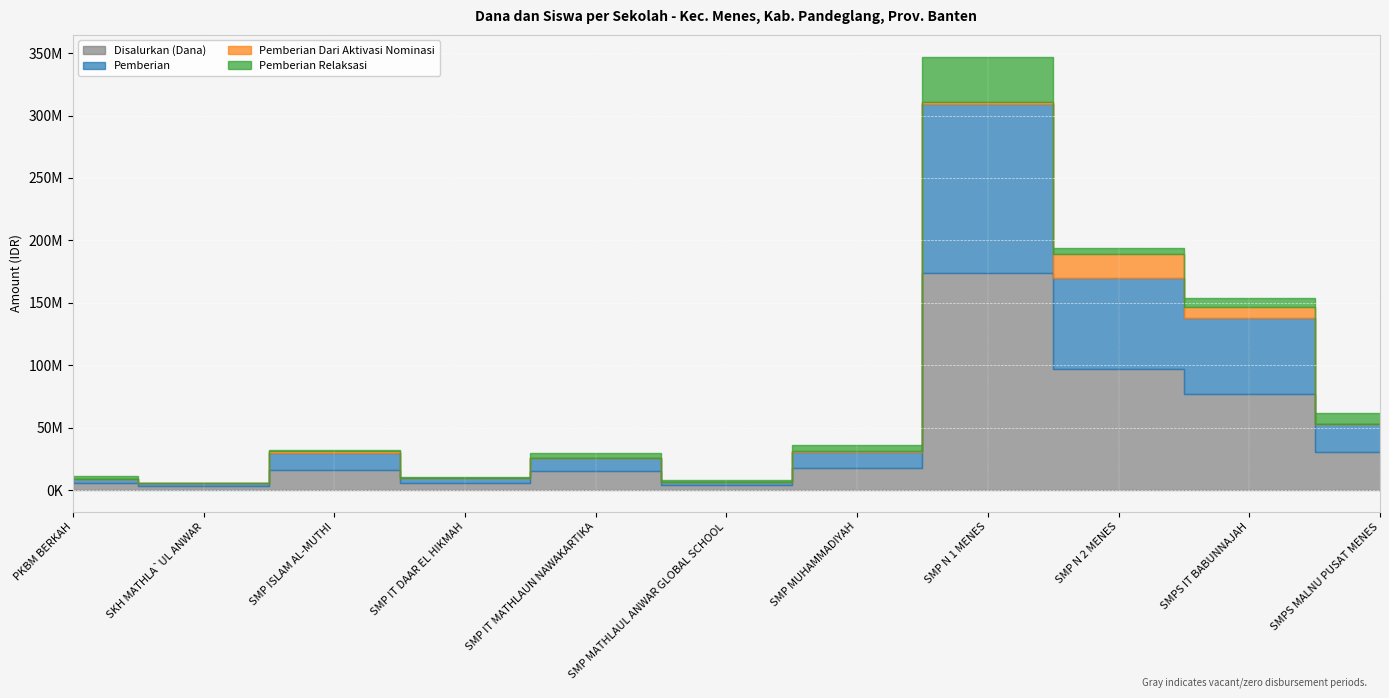

Does the chart display data point markers on the line(s)?

No